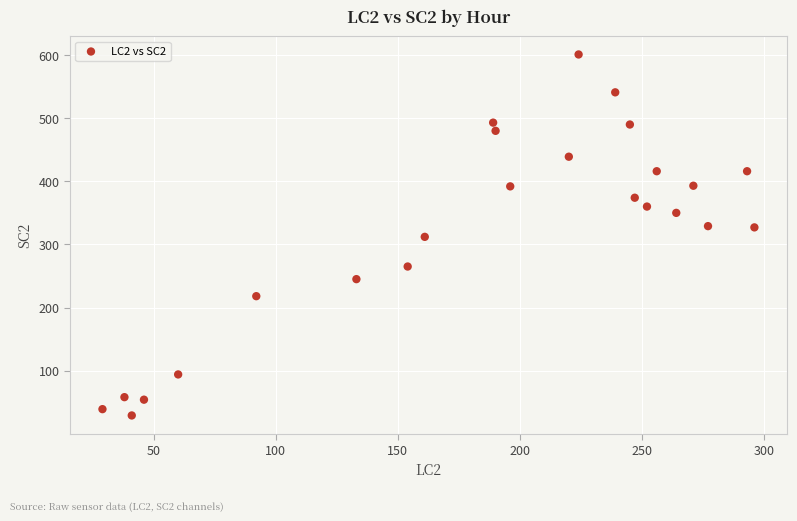

What is the range of X values (max minus min)?

267